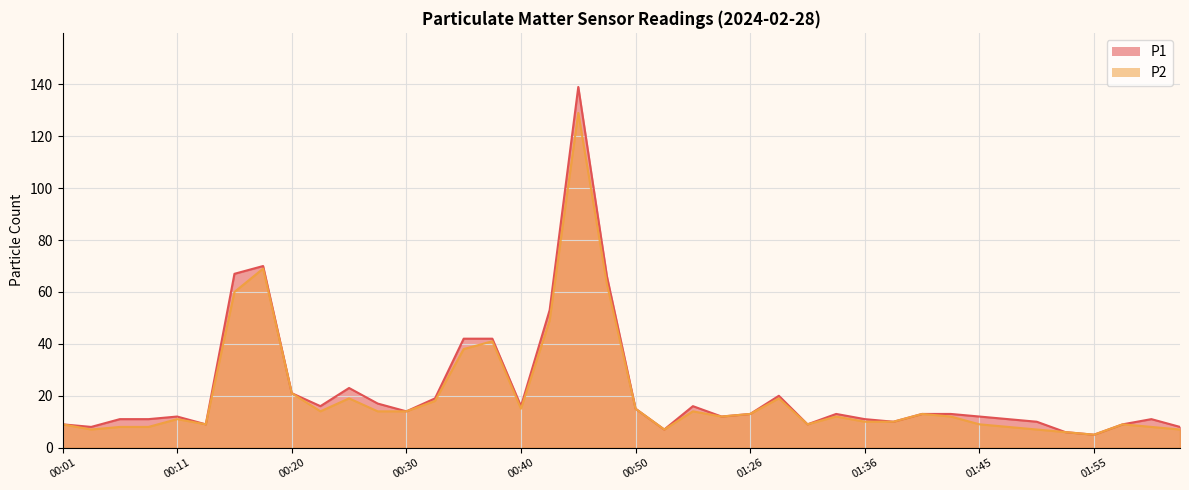

Is the value of P1 at 01:26 greater than the value of P2 at 01:26?

No